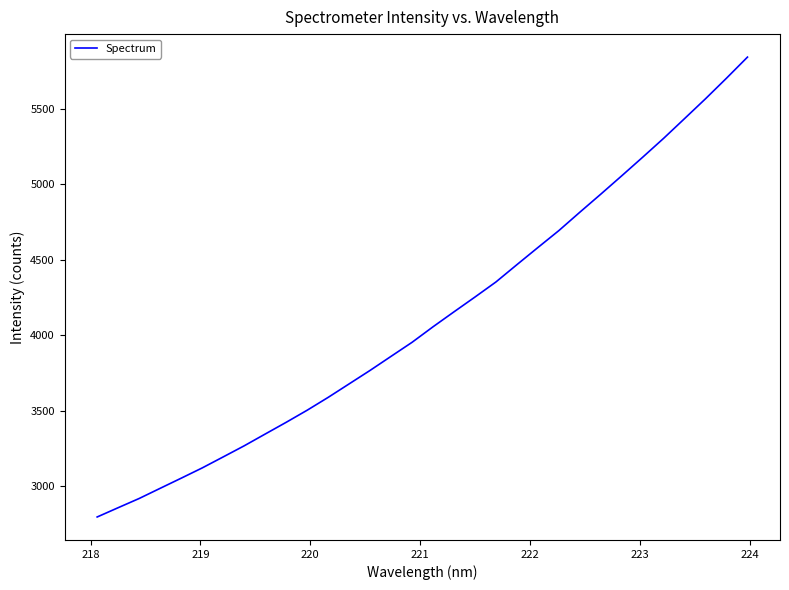

True or false: there are more than 1 points higher than both neighbors.

False